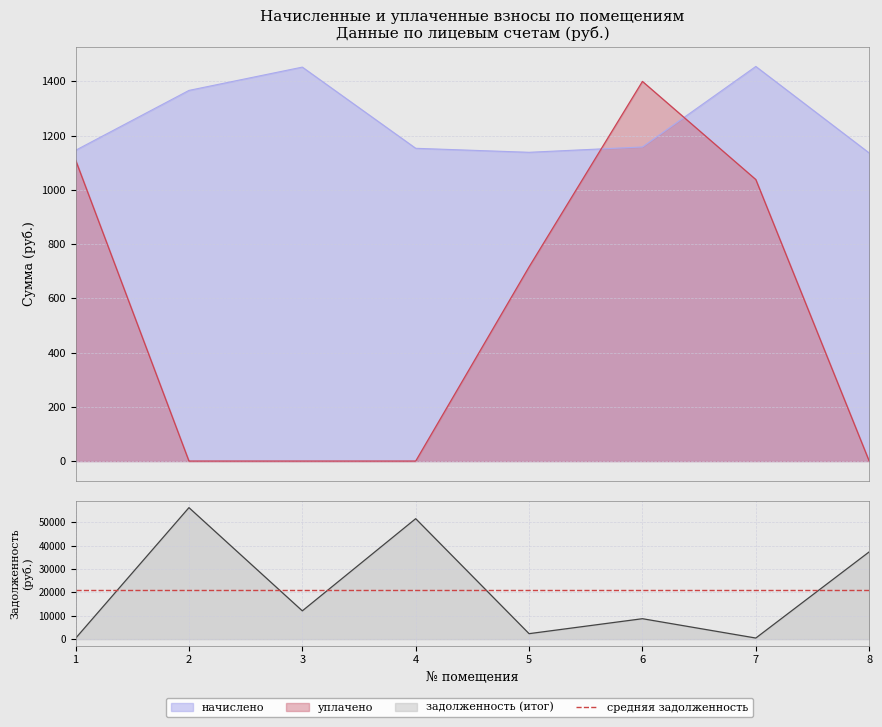

Which series changed the most between 7 and 8?

задолженность (итог)